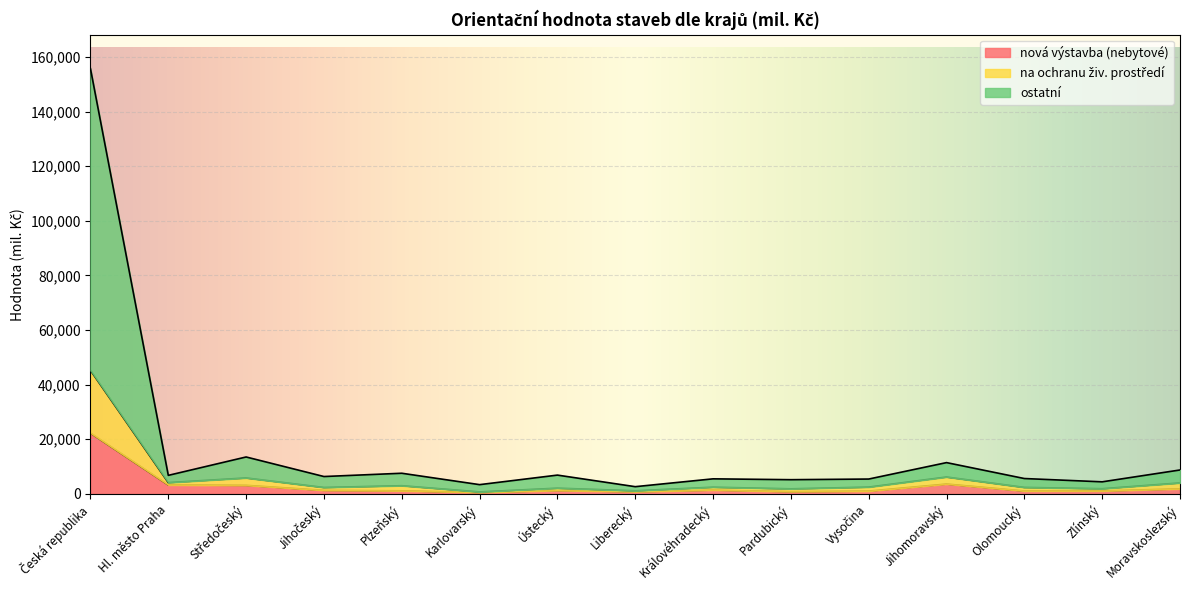

Does the chart display data point markers on the line(s)?

No